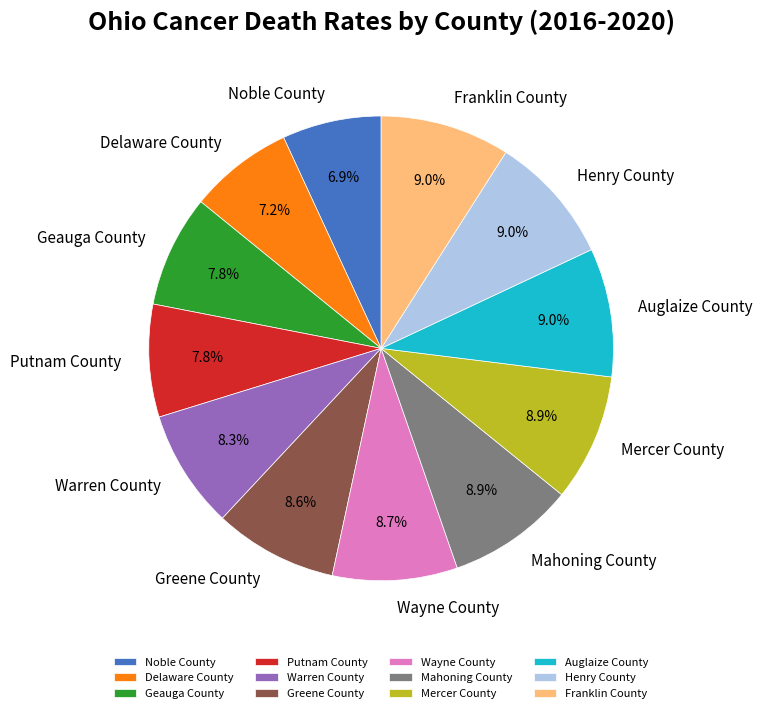

Does Wayne County represent more than half of the total?

No